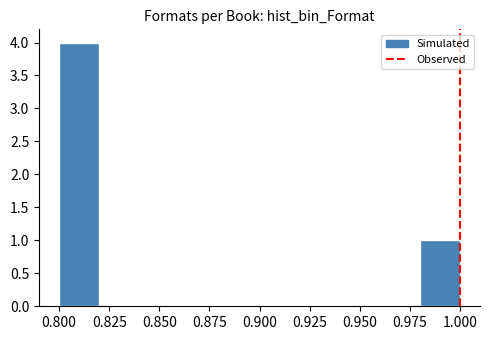

What is the height of the bar covering 0.80 to 0.82 on the x-axis? The values are not printed on the chart, so give them approximately, as read against the axis.

4